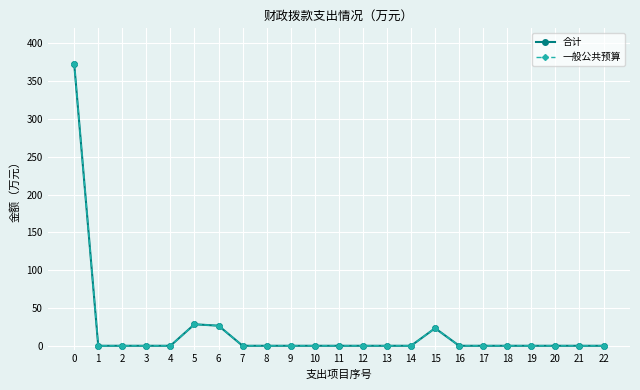

The value of 合计 at 16 is -215.6. True or false?

False